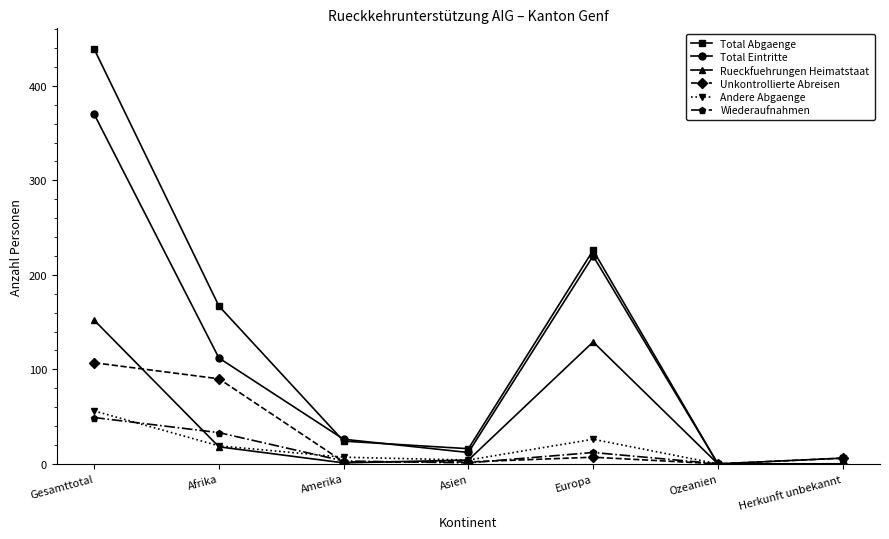

At which category does Rueckfuehrungen Heimatstaat reach its first local peak?

Europa